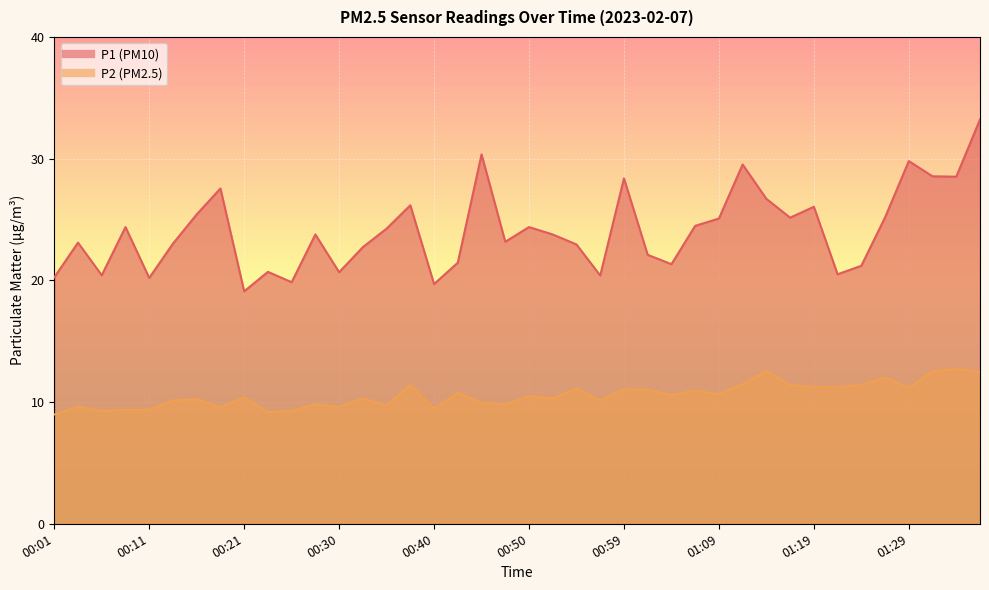

At how many categories does at least one series exceed 31?

1